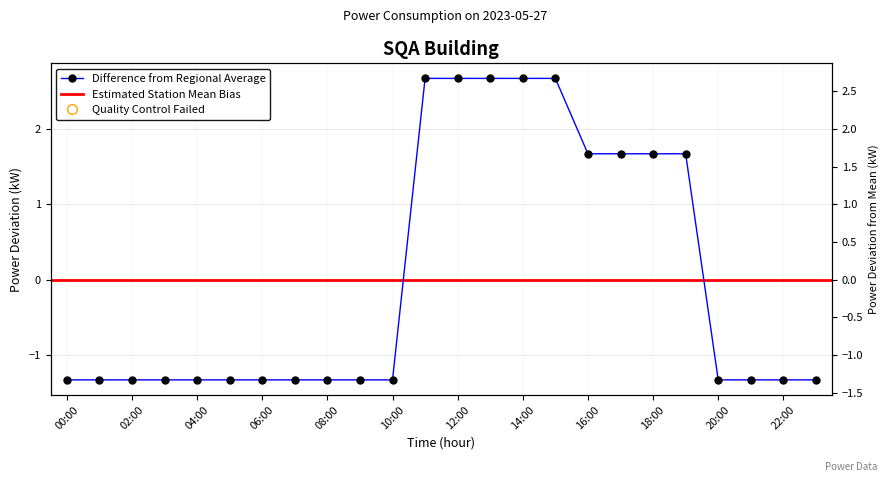

Which has a higher value, 18:00 or 03:00?

18:00